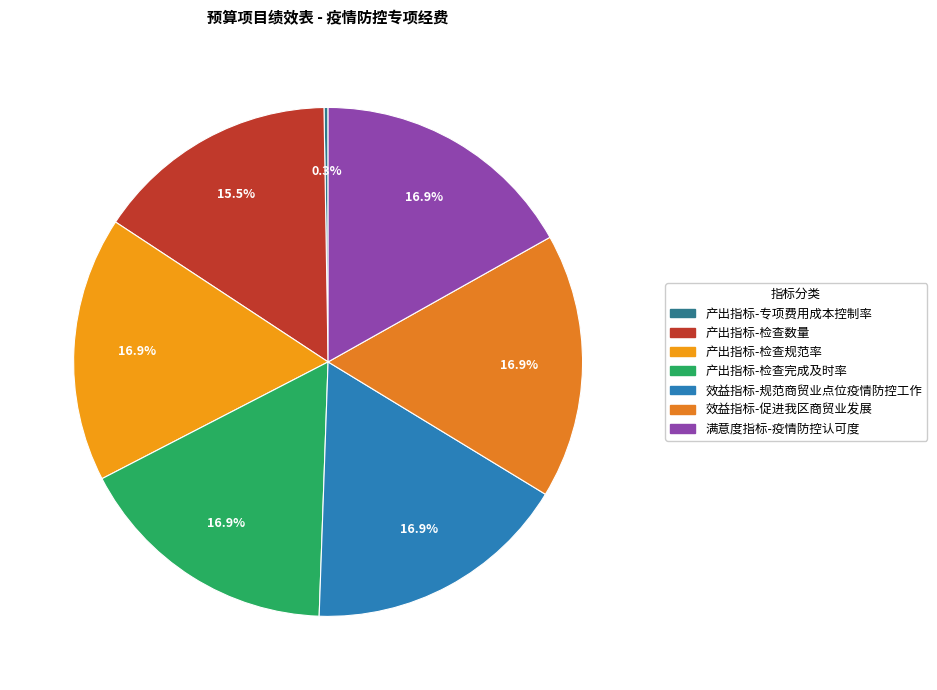

What percentage is the 满意度指标-疫情防控认可度 slice, to the nearest percent?

17%